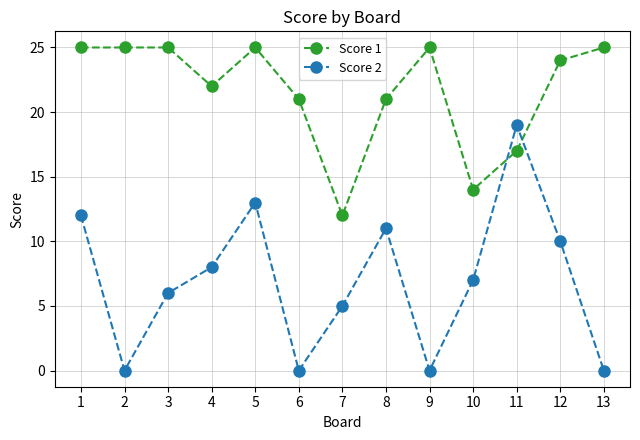

The Score 2 series shows 7 at 10. True or false?

True